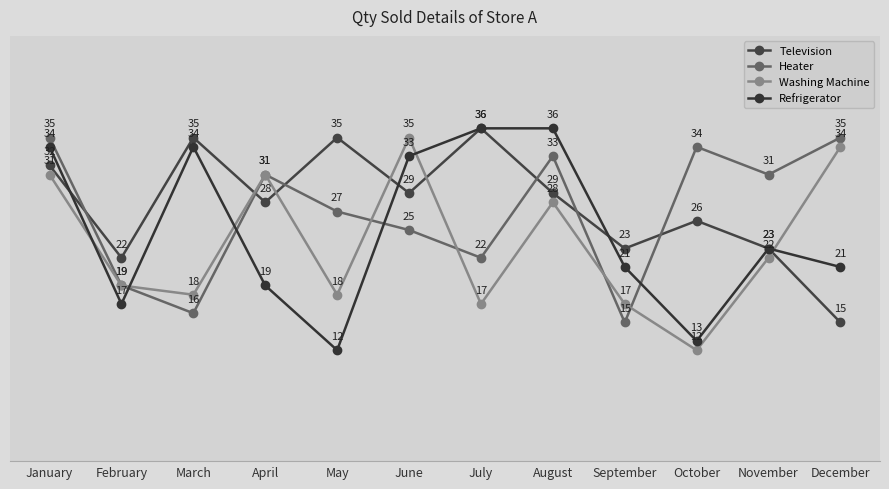

What is the sum of all Washing Machine values?

282